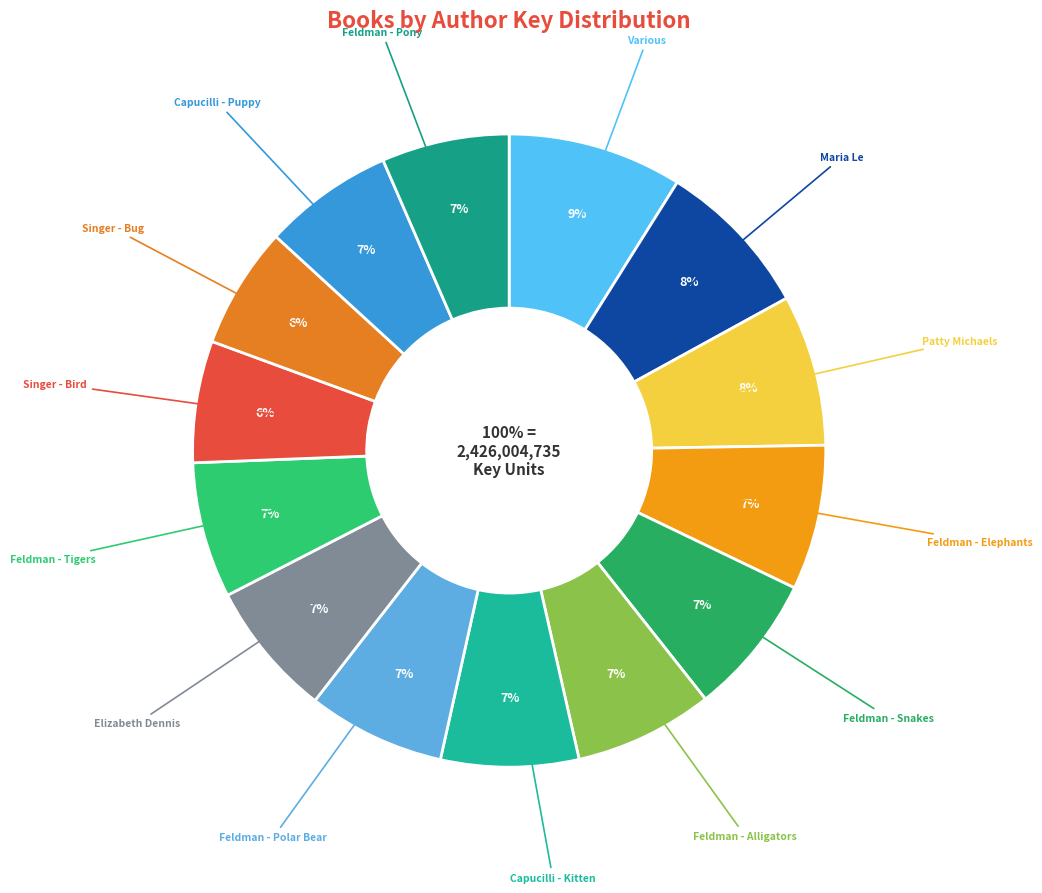

How many slices are in this pie chart?

14